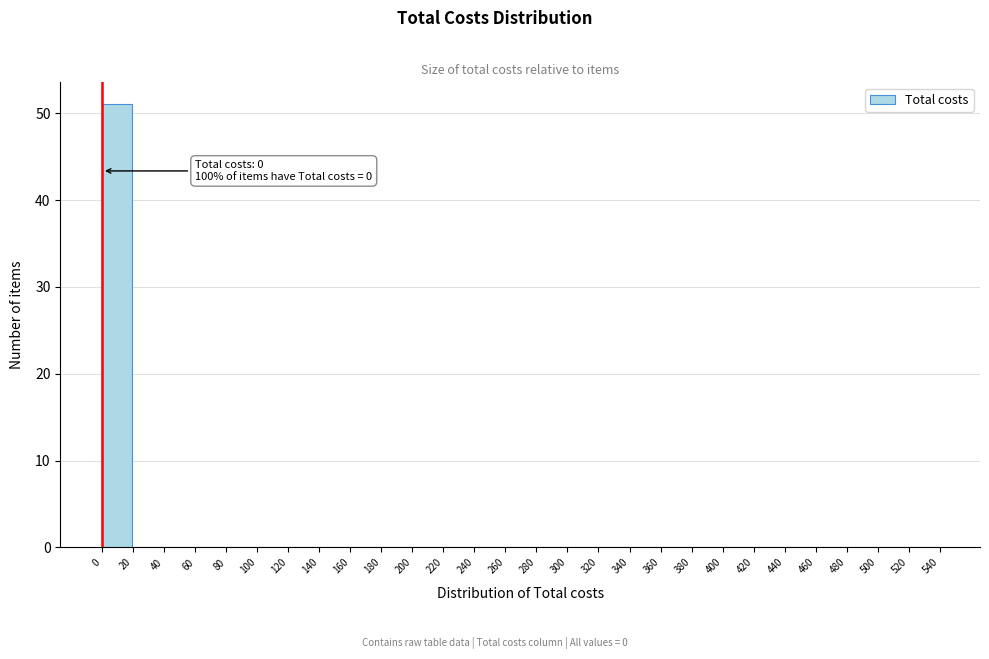

Over which range of the x-axis is the bar tallest?

0 to 20